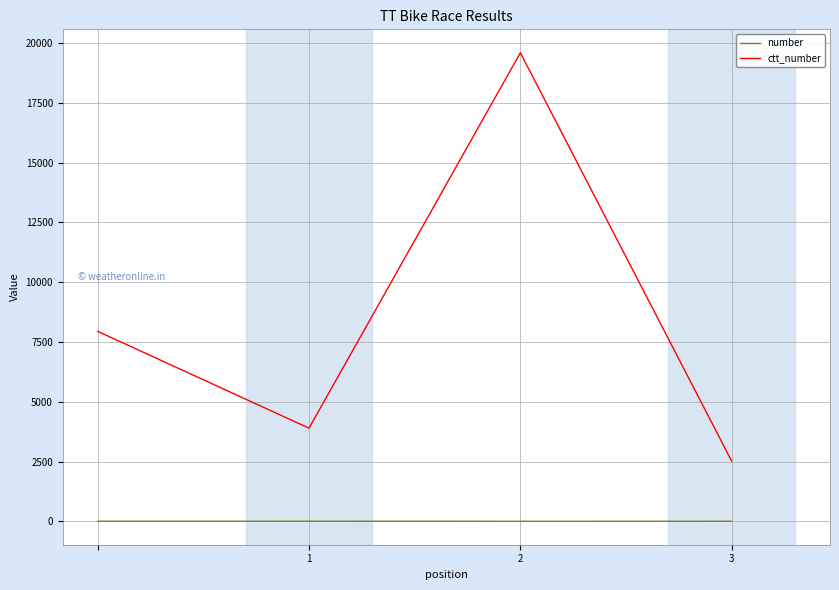

What is the difference between the second highest and second lowest values in the ctt_number series?

4050